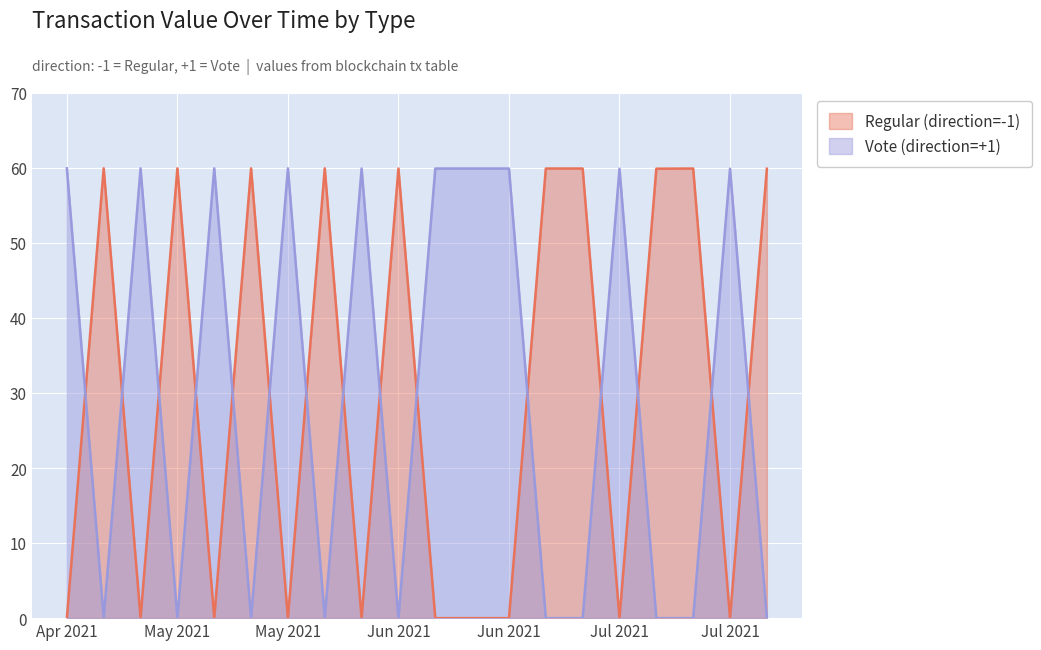

The value of Vote (direction=+1) at 1617854616 is 34.1. True or false?

False